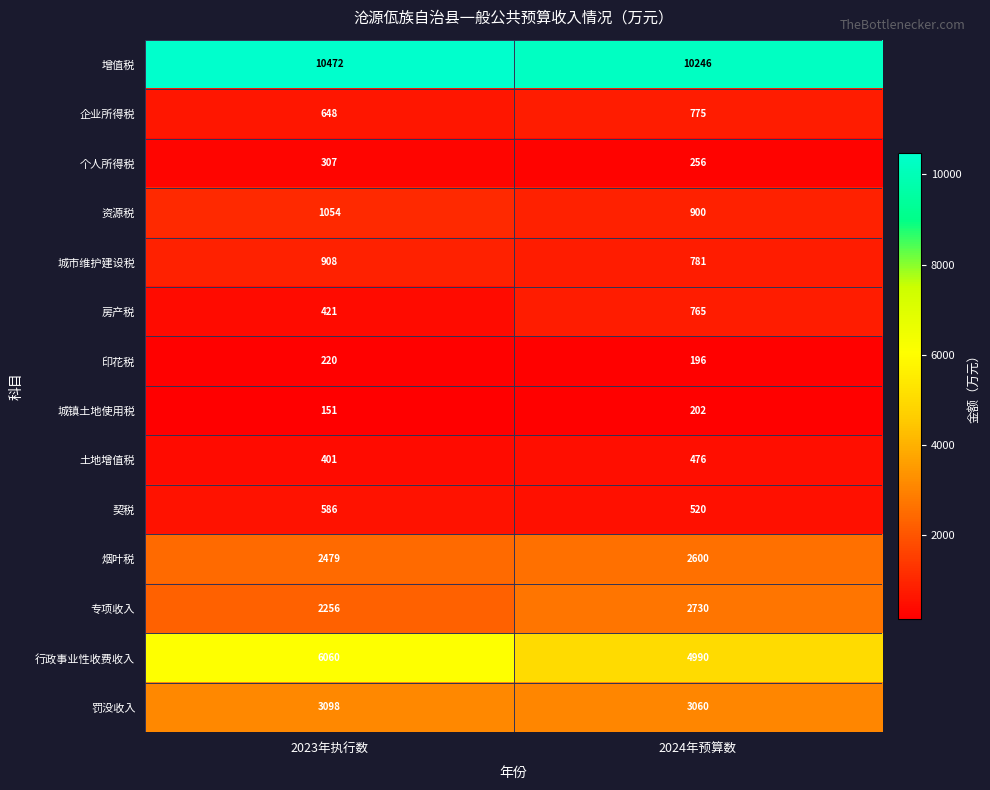

What is the total value across all series at 2024年预算数?

28497